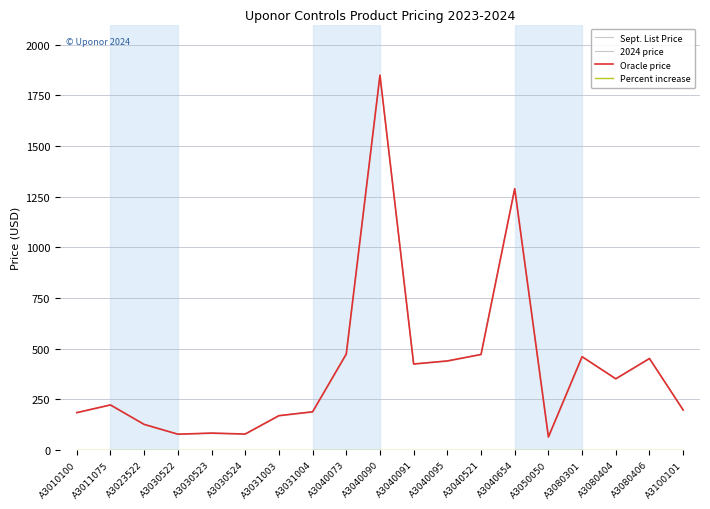

What is the lowest value of the Oracle price series?

64.9